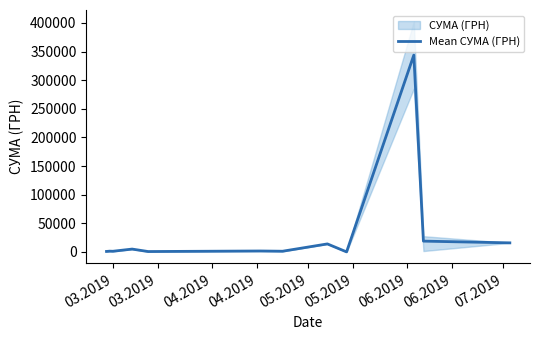

Reading right to left, what are all the values shown in this chart?

15850.7	18868.7	343869.3	67.7	14000.0	1225.0	1642.0	687.5	4984.2	1168.8	1350.0	866.0